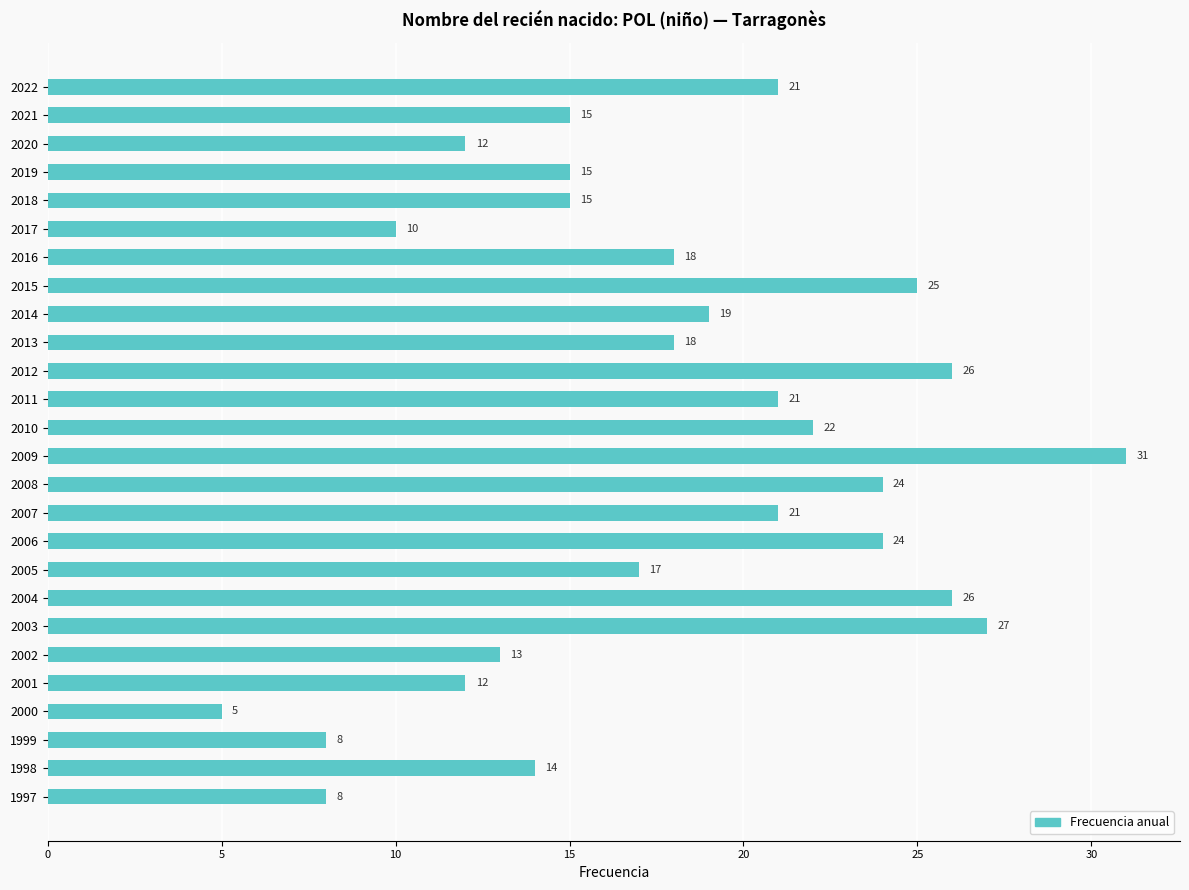

Reading top to bottom, list all the values displayed in this chart.

2022=21	2021=15	2020=12	2019=15	2018=15	2017=10	2016=18	2015=25	2014=19	2013=18	2012=26	2011=21	2010=22	2009=31	2008=24	2007=21	2006=24	2005=17	2004=26	2003=27	2002=13	2001=12	2000=5	1999=8	1998=14	1997=8